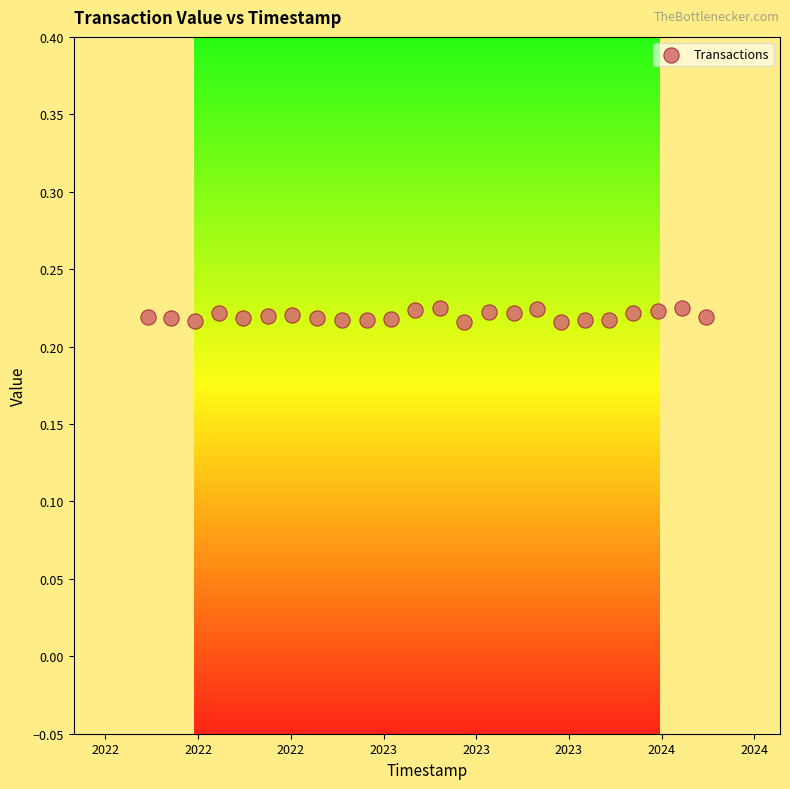

What is the range of X values (max minus min)?

60176232.0